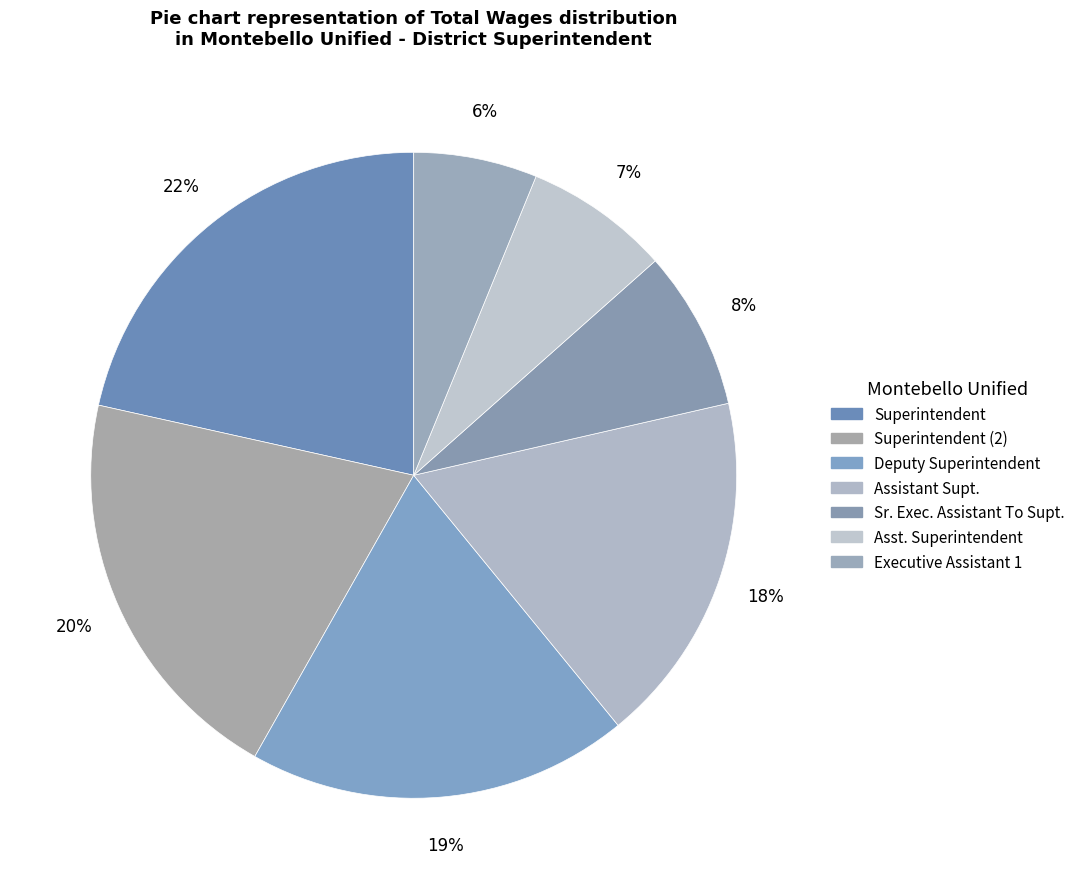

How many slices are in this pie chart?

7